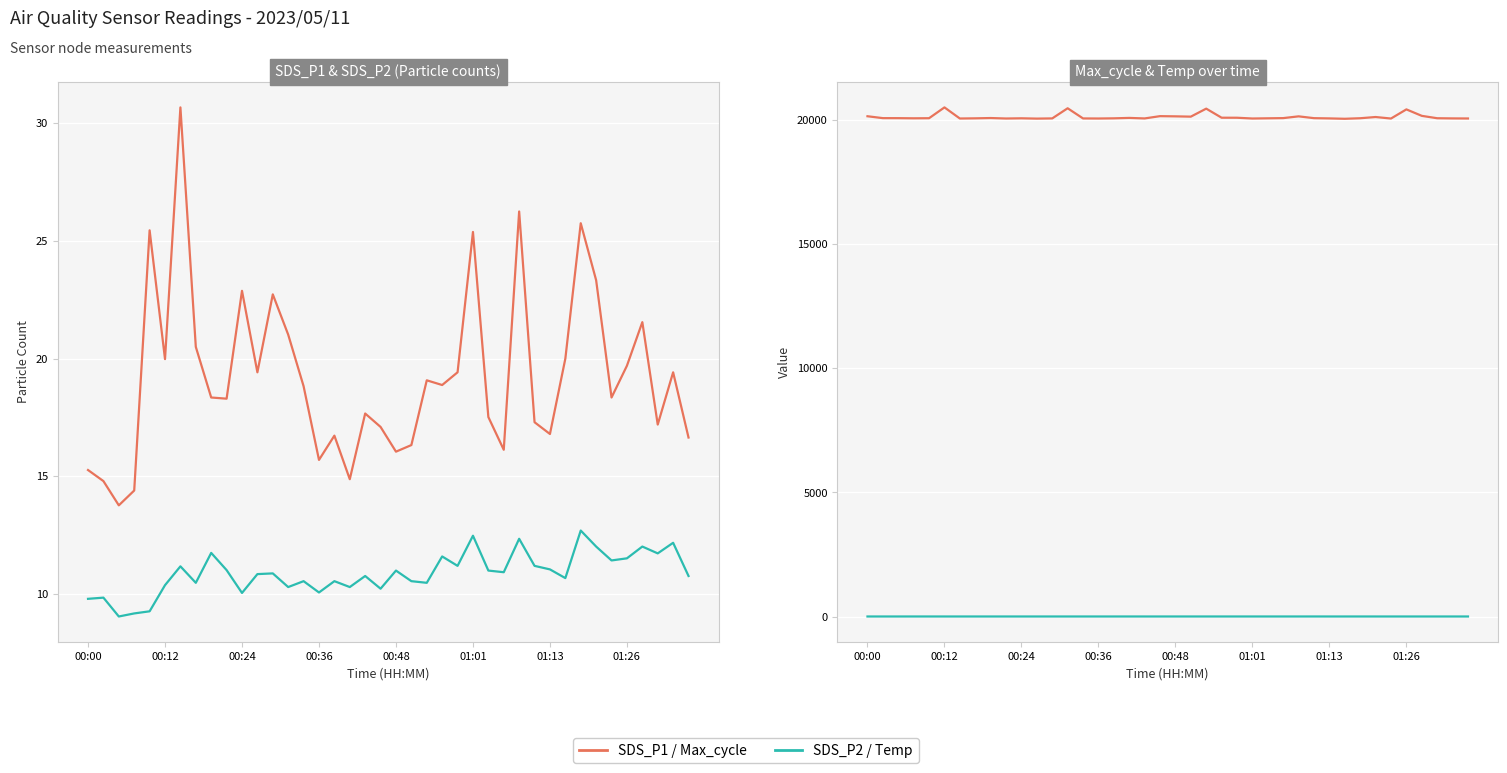

Reading left to right, what are all the values shown in this chart?

SDS_P1: 15.3	14.8	13.8	14.4	25.4	20.0	30.7	20.5	18.4	18.3	22.9	19.4	22.7	21.0	18.8	15.7	16.7	14.9	17.7	17.1	16.1	16.3	19.1	18.9	19.4	25.4	17.5	16.1	26.2	17.3	16.8	20.0	25.8	23.3	18.4	19.7	21.6	17.2	19.4	16.6
SDS_P2: 9.8	9.8	9.1	9.2	9.3	10.4	11.2	10.5	11.8	11.0	10.1	10.8	10.9	10.3	10.6	10.1	10.6	10.3	10.8	10.2	11.0	10.6	10.5	11.6	11.2	12.5	11.0	10.9	12.3	11.2	11.1	10.7	12.7	12.0	11.4	11.5	12.0	11.7	12.2	10.8
Max_cycle: 20134.0	20058.0	20057.0	20051.0	20055.0	20490.0	20043.0	20050.0	20062.0	20043.0	20051.0	20039.0	20047.0	20455.0	20046.0	20043.0	20050.0	20067.0	20046.0	20138.0	20130.0	20118.0	20440.0	20075.0	20074.0	20043.0	20051.0	20059.0	20130.0	20057.0	20047.0	20032.0	20054.0	20103.0	20042.0	20410.0	20150.0	20054.0	20047.0	20044.0
Temp: 11.0	11.0	11.0	11.3	11.1	11.0	11.0	11.0	11.0	11.0	11.0	11.0	11.0	11.0	11.0	11.0	11.0	11.1	11.0	11.0	11.1	11.1	11.2	11.1	11.1	11.1	11.1	11.1	11.1	11.4	11.0	11.0	11.1	11.0	11.0	11.0	11.0	11.0	11.0	11.0